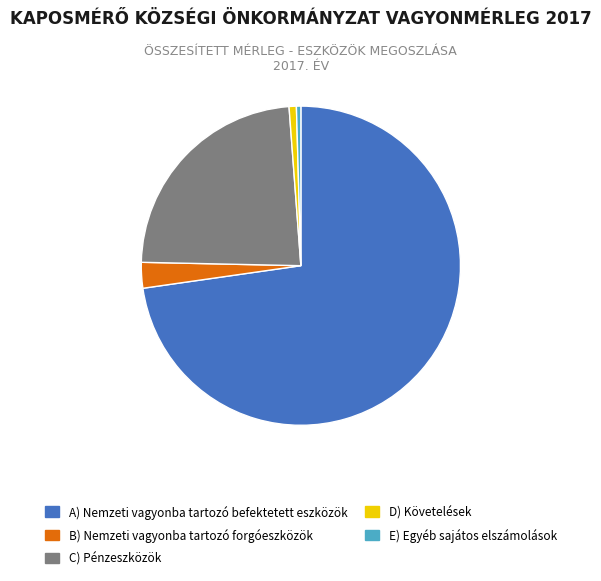

Combined, do E) Egyéb sajátos elszámolások and B) Nemzeti vagyonba tartozó forgóeszközök account for over 50%?

No